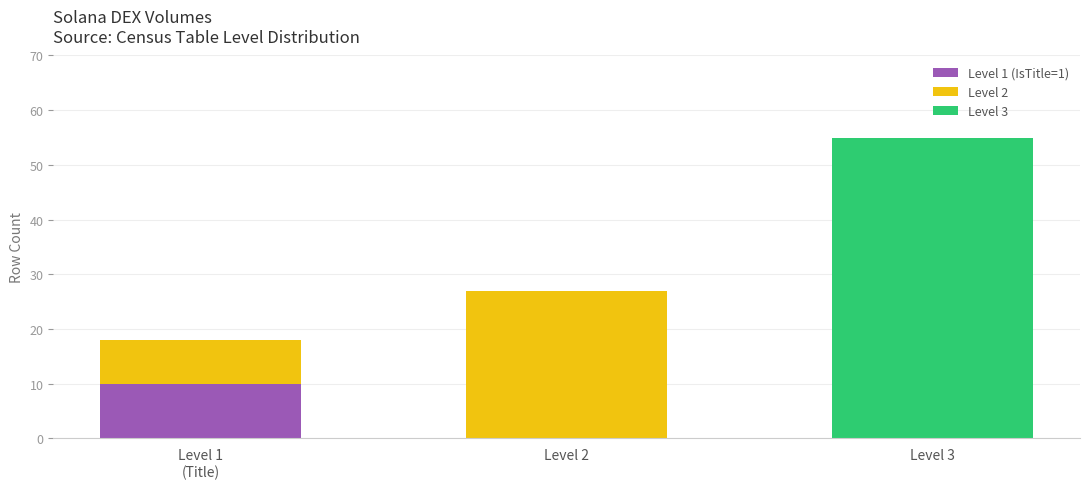

What is the total value across all series at Level 3?

55